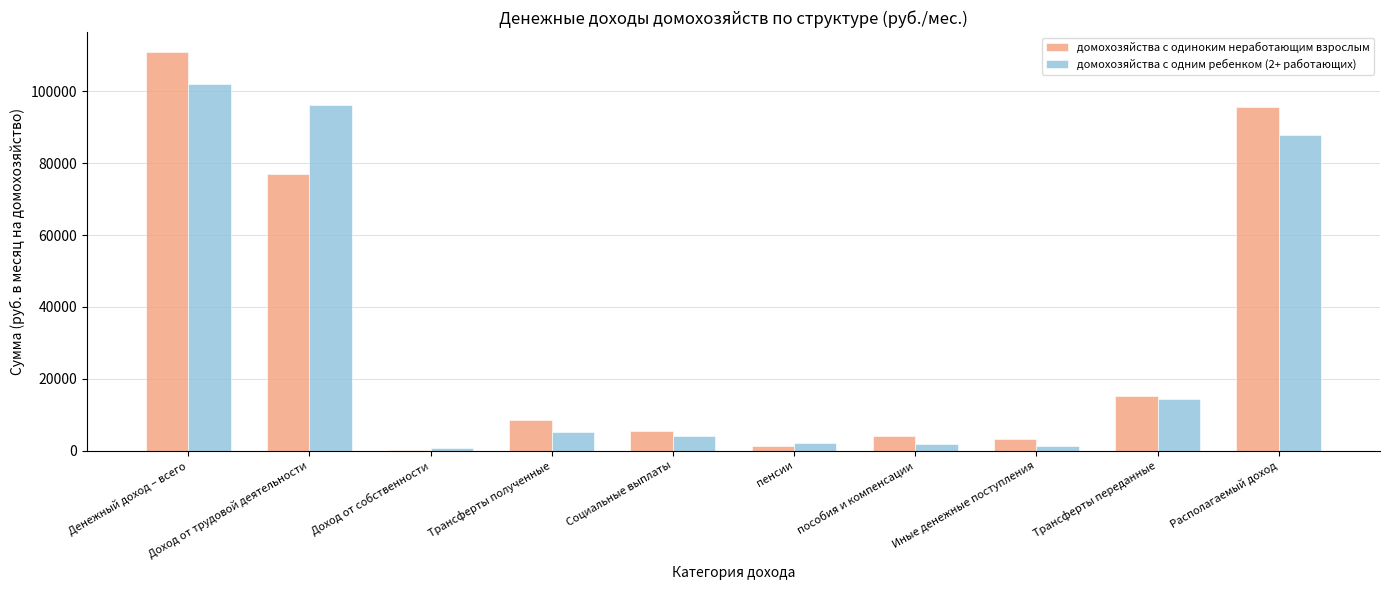

How many values in the домохозяйства с одним ребенком (2+ работающих) series exceed 5157?

5